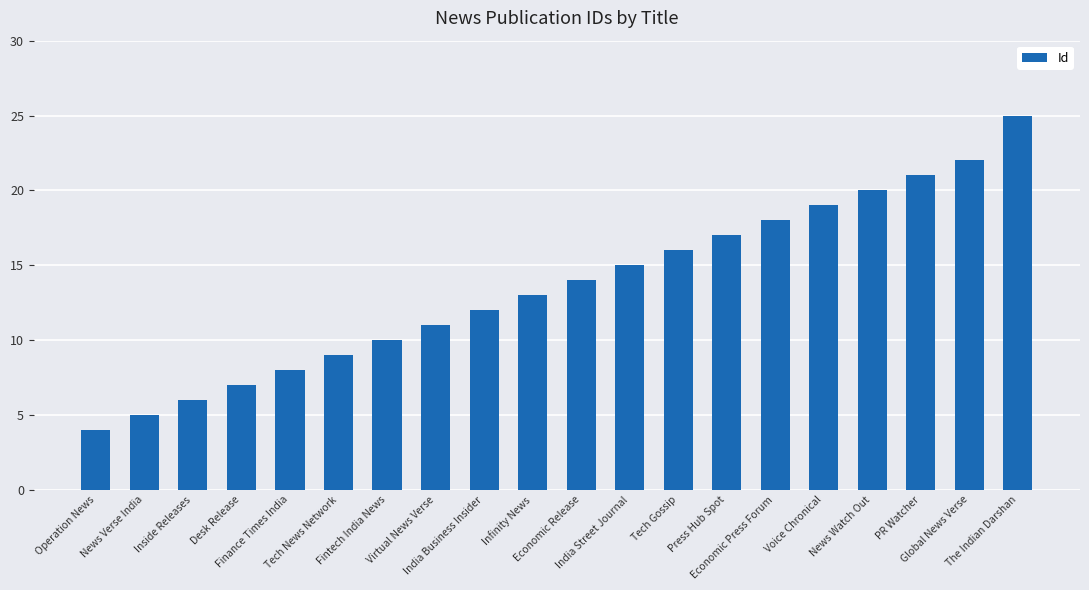

Is it true that the value at Infinity News is 13?

True